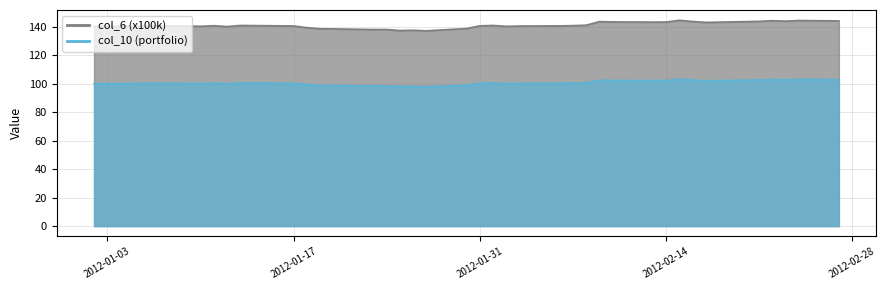

At how many categories does at least one series exceed 114?

39